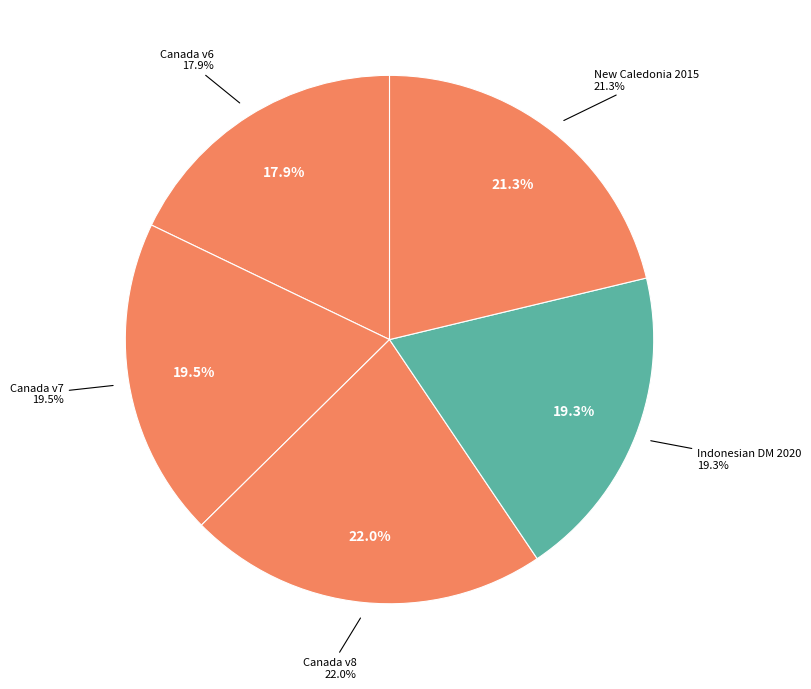

Is there a majority slice in this chart?

No